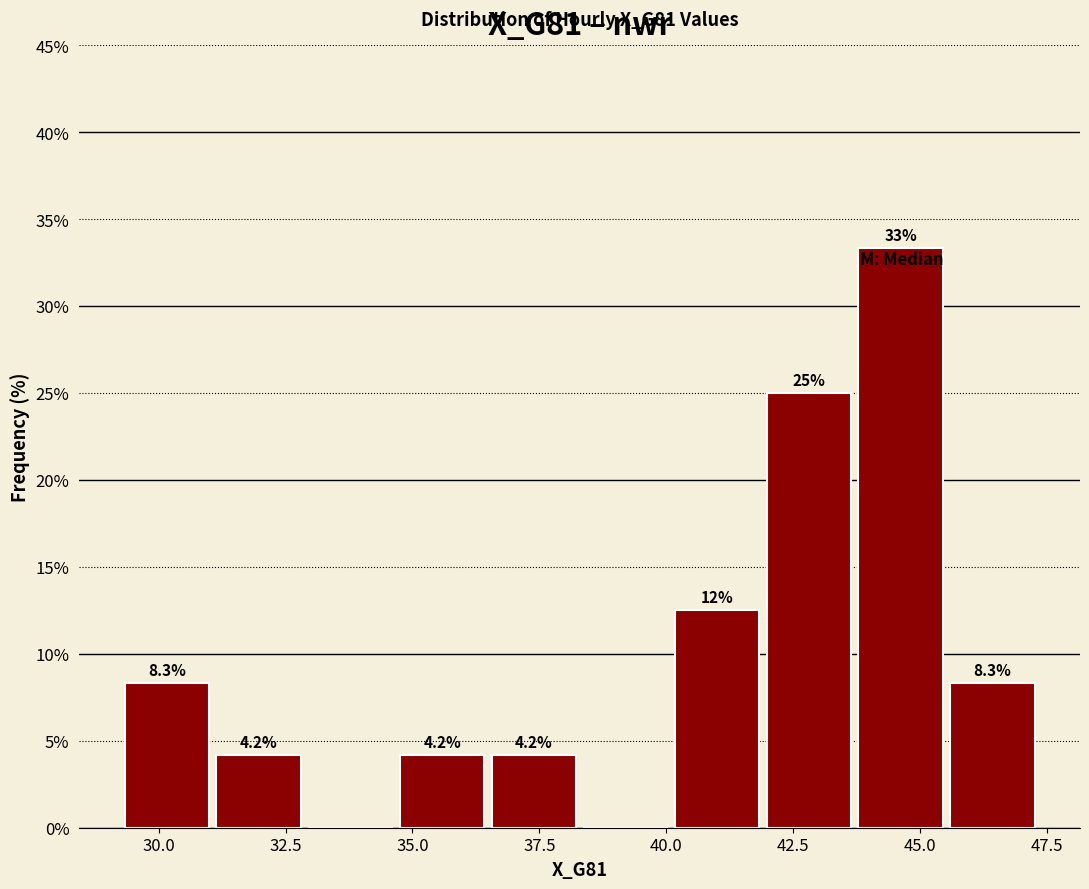

Around what value on the x-axis is the tallest bar? Give the approximate position of its centre, as read against the axis.

44.5